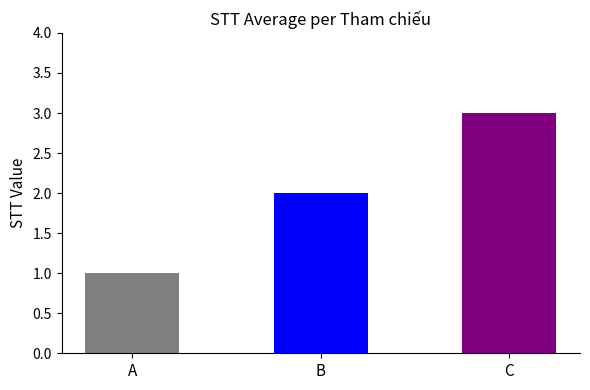

Approximately how many times larger is the value at B compared to C?

0.7